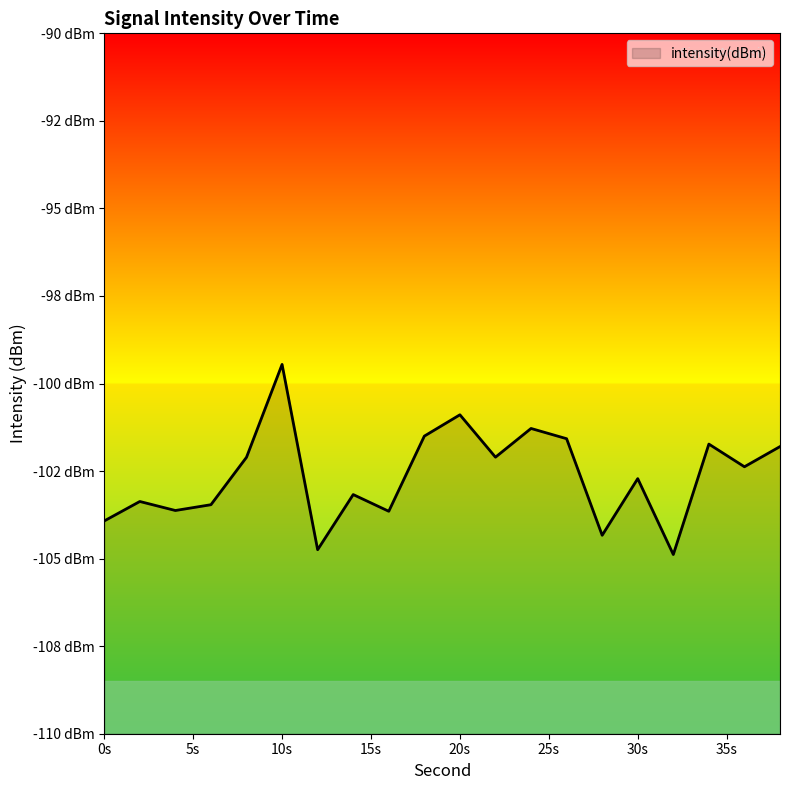

What is the approximate value at 4?

-103.6